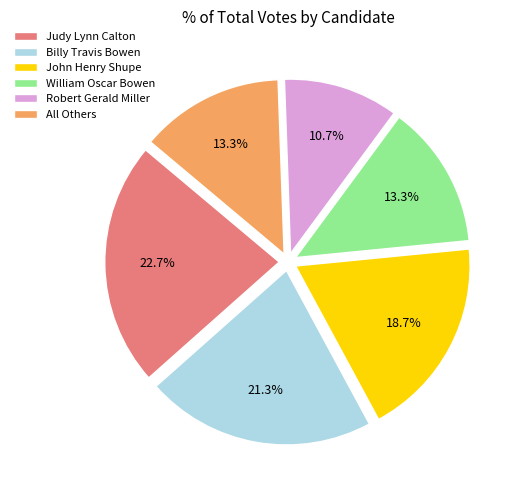

How many segments does this pie chart have?

6